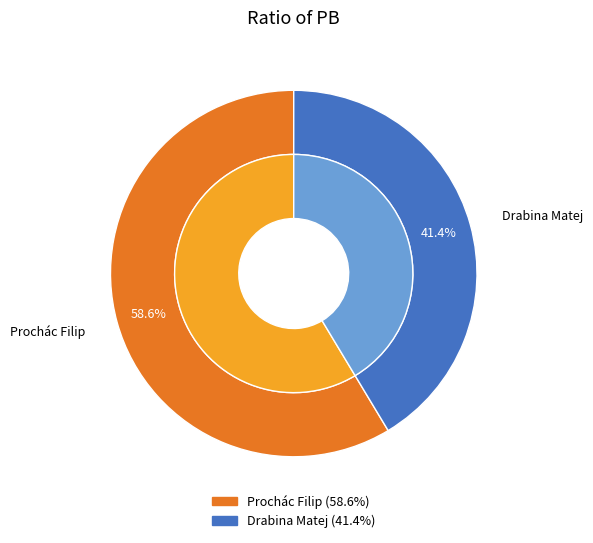

To the nearest percent, what percentage of the pie is Drabina Matej?

41%